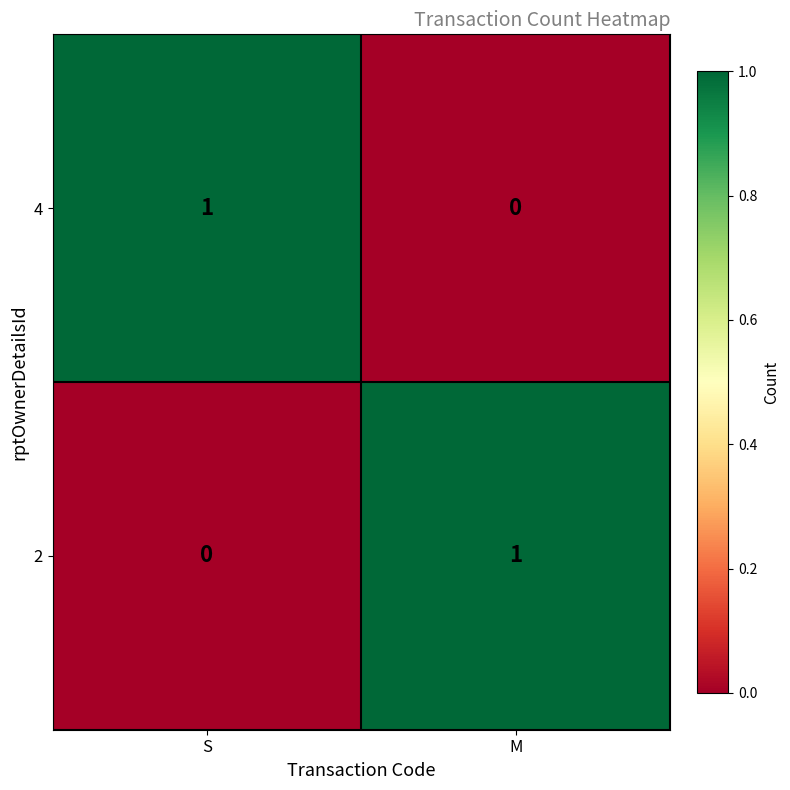

What is the total value across all series at M?

1